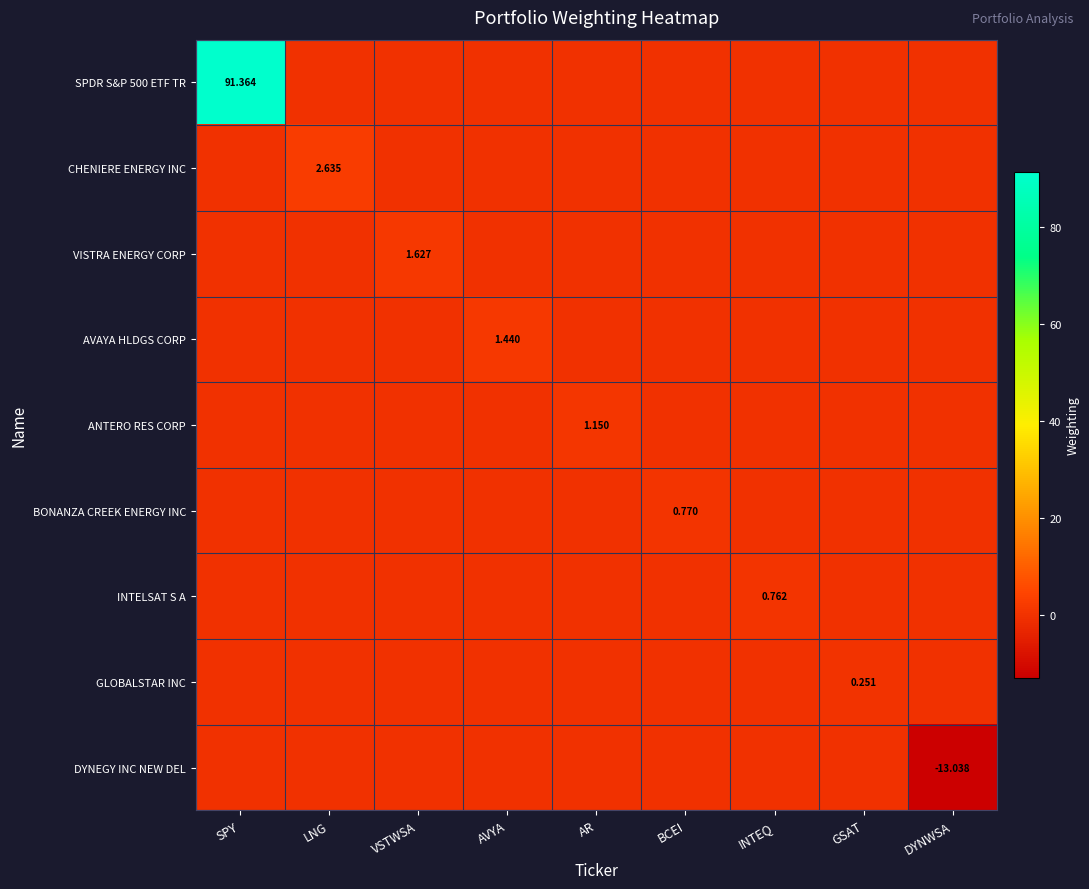

Which series changed the most between BCEI and INTEQ?

BONANZA CREEK ENERGY INC